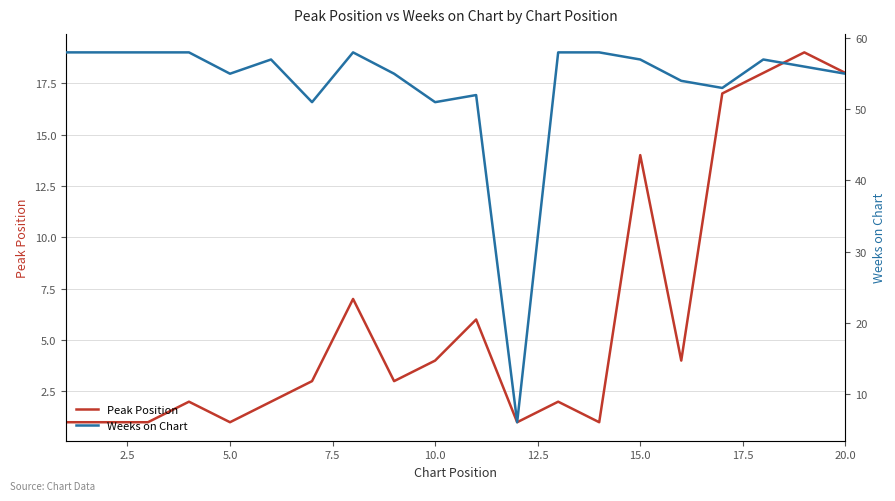

Is it true that Peak Position equals 4 at 10.0?

True